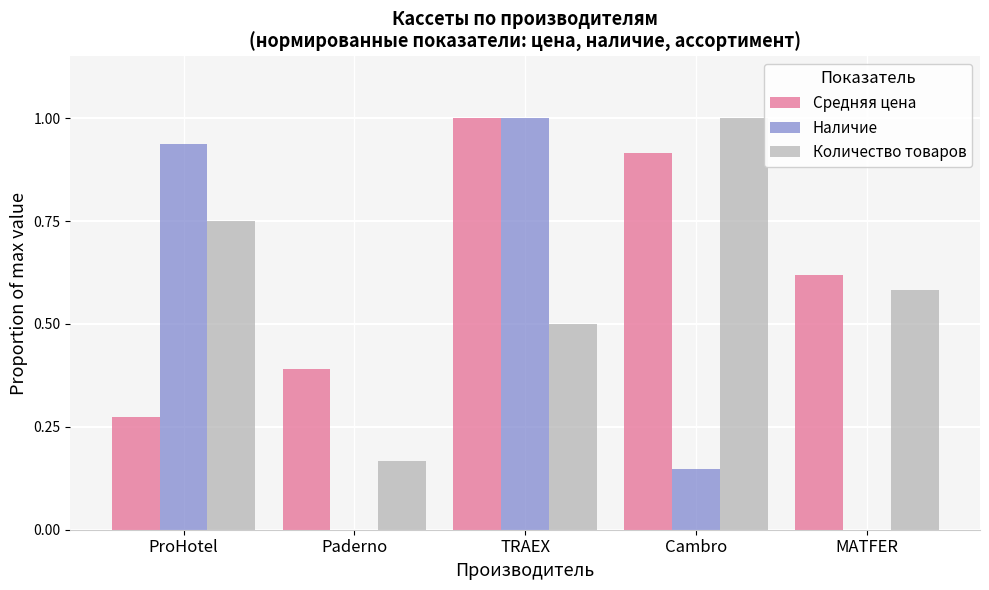

What is the greatest value displayed?

1.0